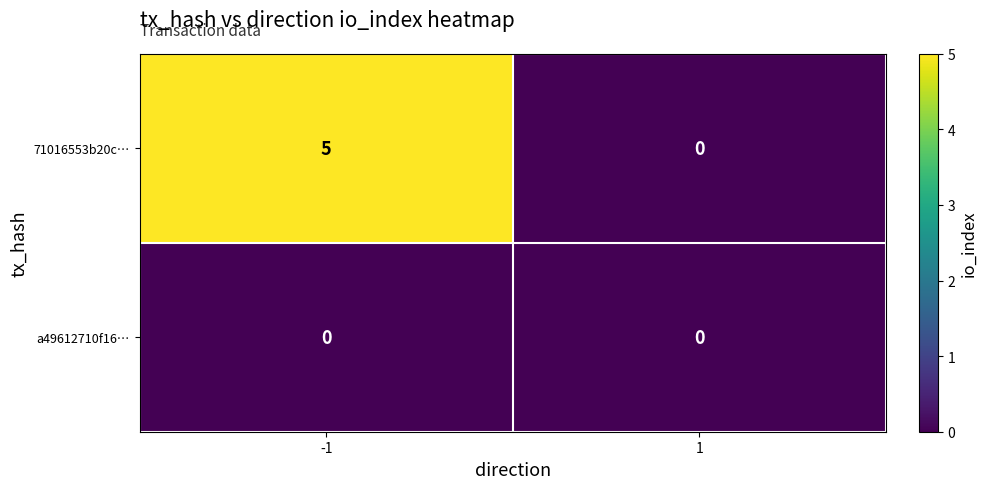

What is the spread (max minus min) of values at -1?

5